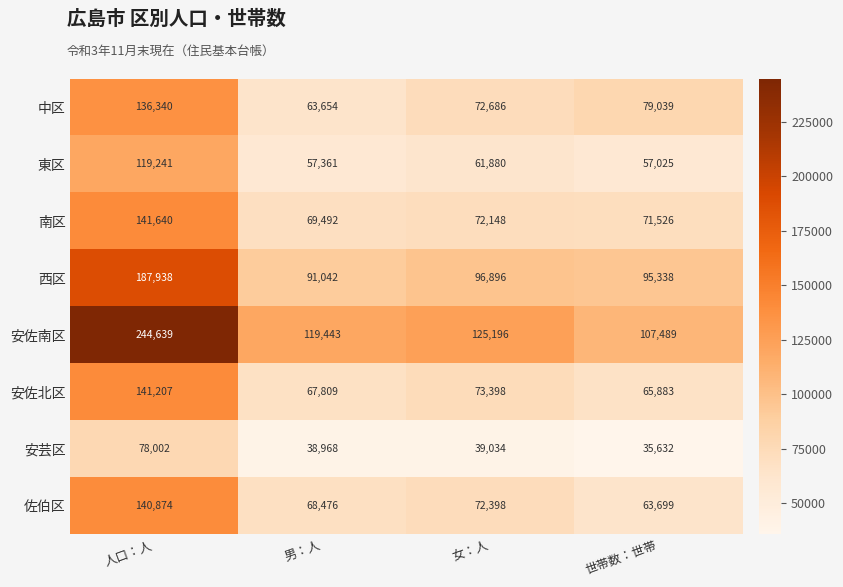

What is the difference between the 佐伯区 values at 男：人 and 女：人?

3922